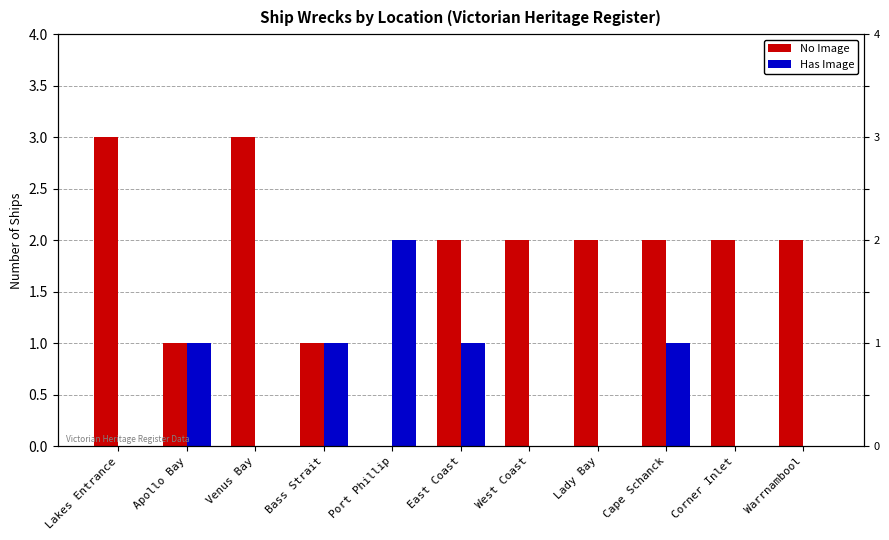

At which category is the sum across all series the highest?

Lakes Entrance